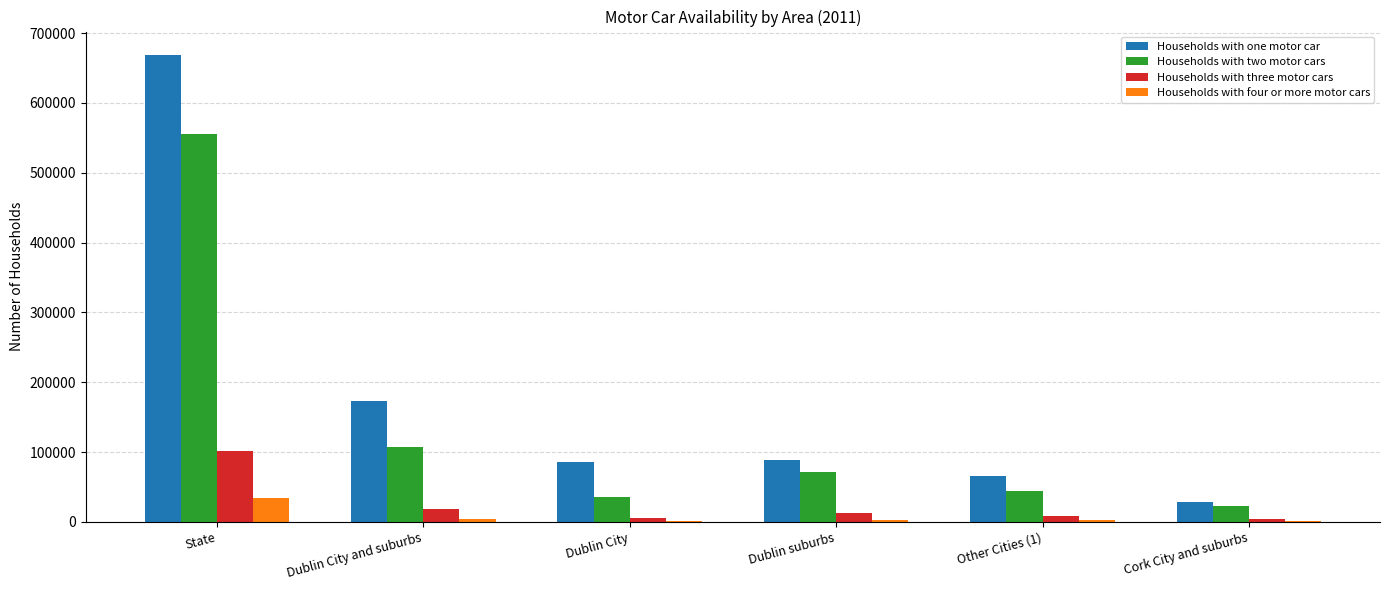

What is the highest value of the Households with two motor cars series?

556036